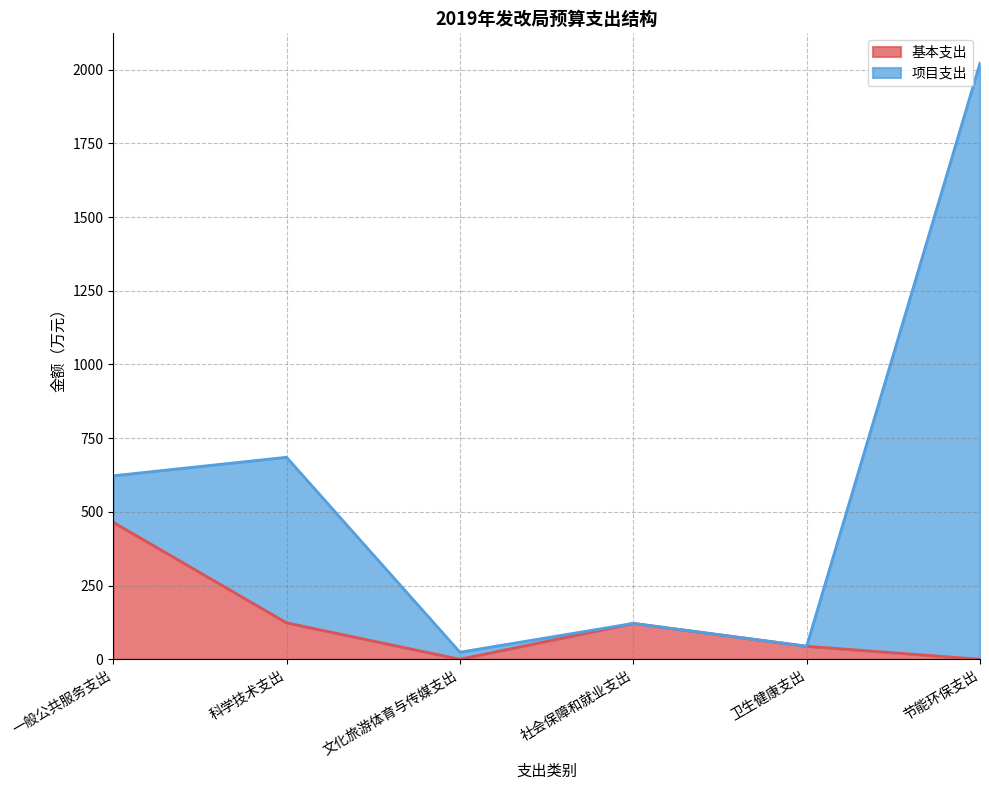

The value at 科学技术支出 is 162.9. True or false?

False